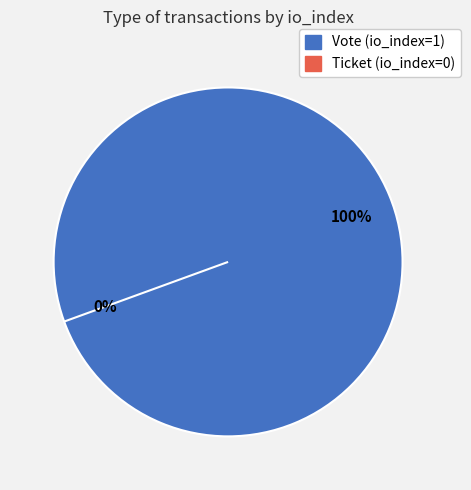

Which slice is the largest?

Vote (io_index=1)